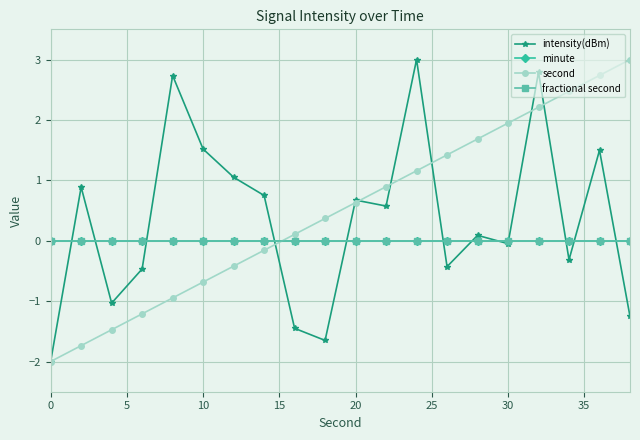

Is this an area chart (filled region under the line)?

No